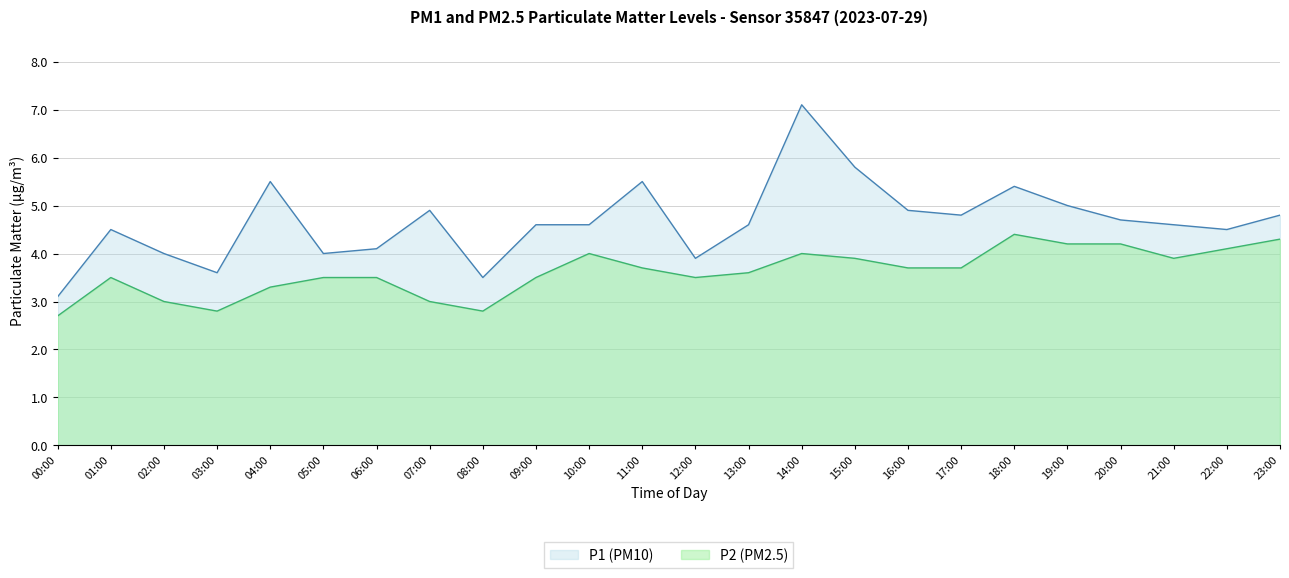

Which series changed the most between 02:00 and 10:00?

P2 (PM2.5)